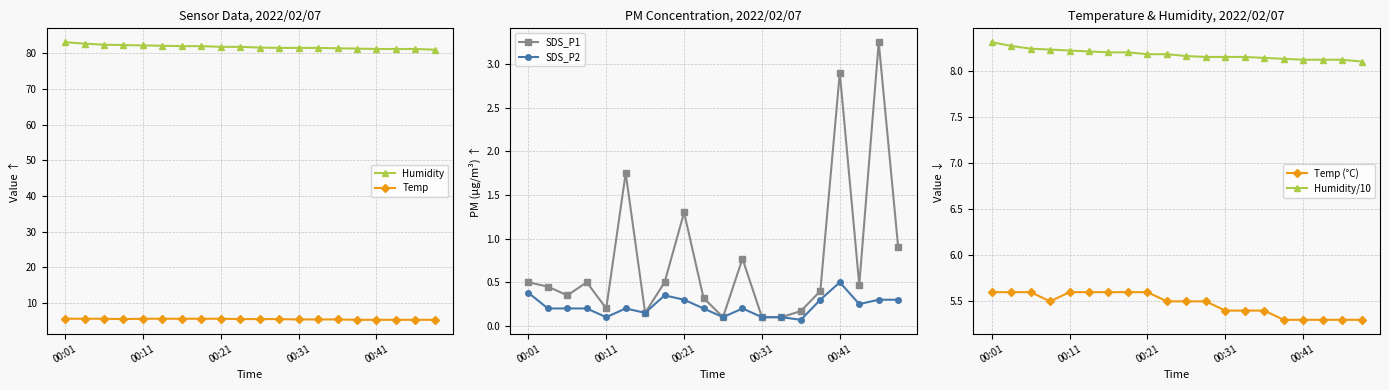

What is the value of the Humidity point at the 11th from the left?

81.6